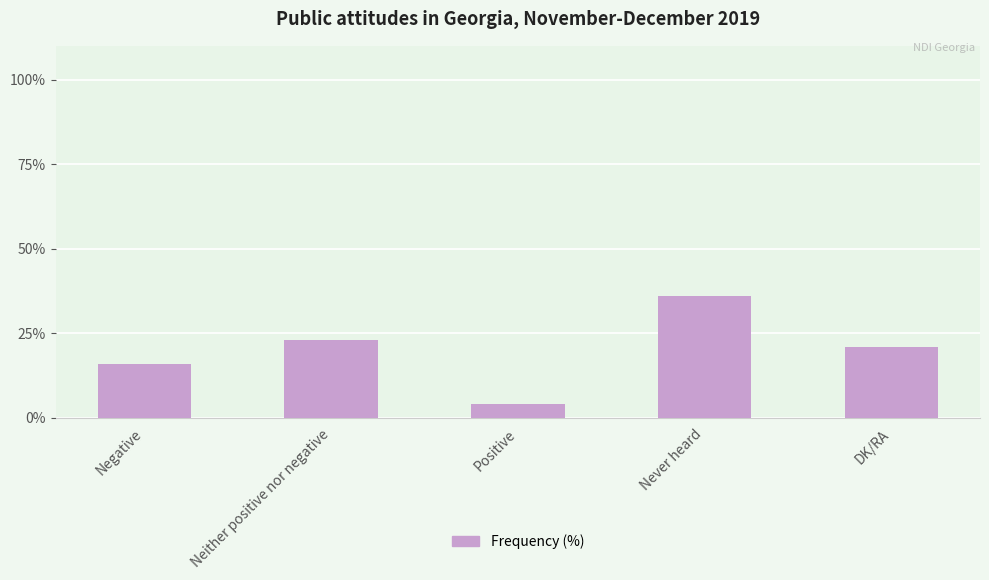

What is the maximum value shown in the chart?

36